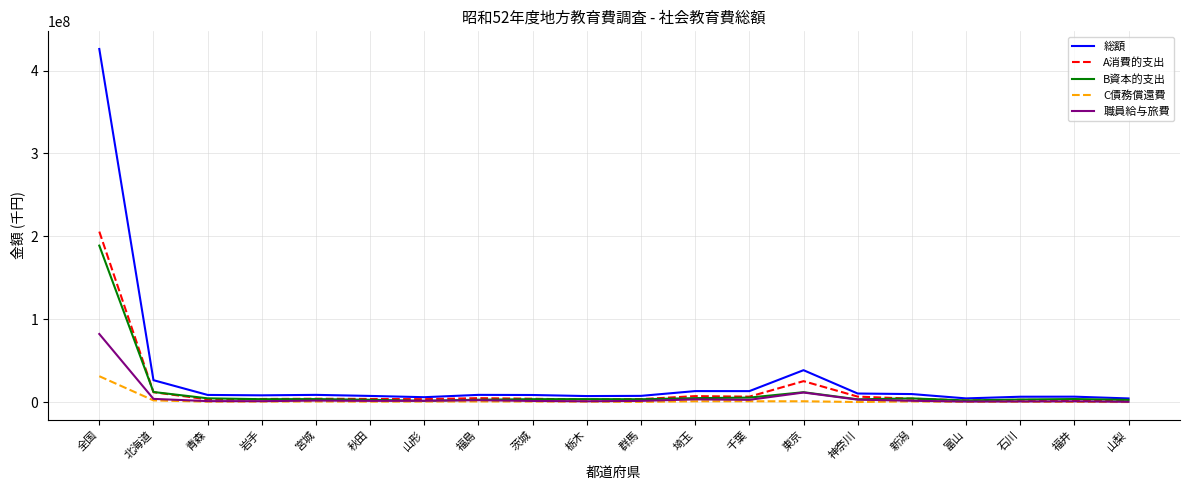

What is the spread (max minus min) of values at 岩手?

7533221